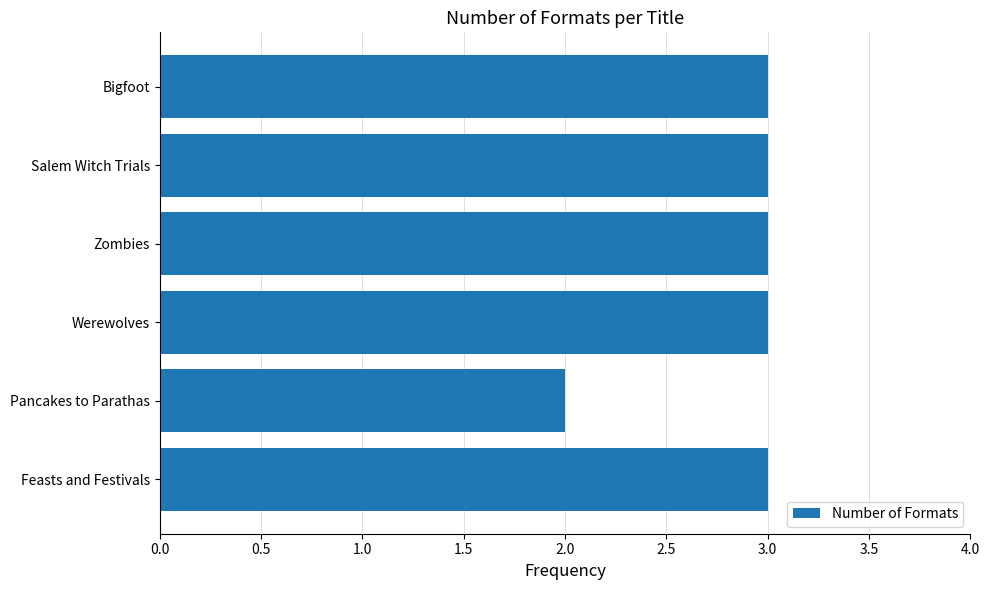

True or false: the data shows 3 at Salem Witch Trials.

True